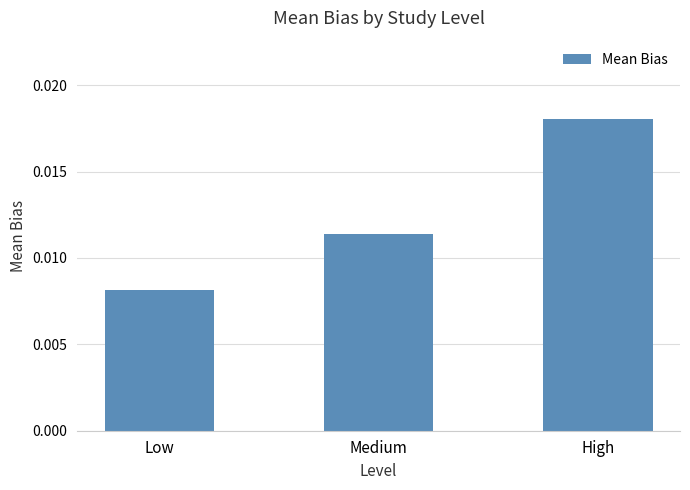

Are the bars grouped side by side (vs. stacked)?

No